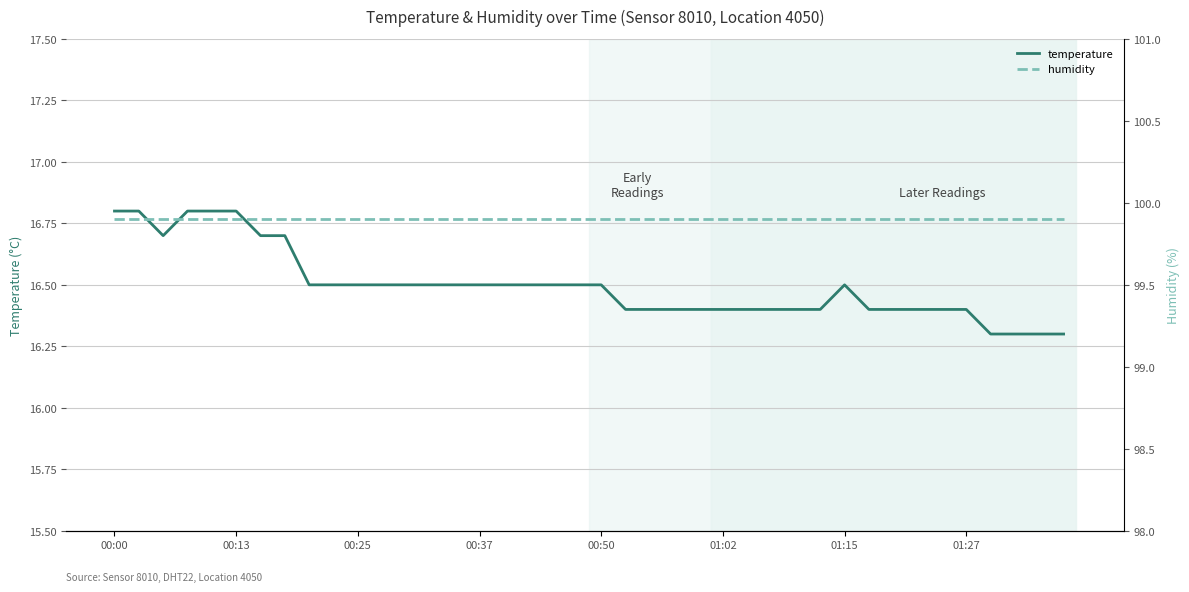

What is the sum of the temperature values at 8 and 28?

32.9